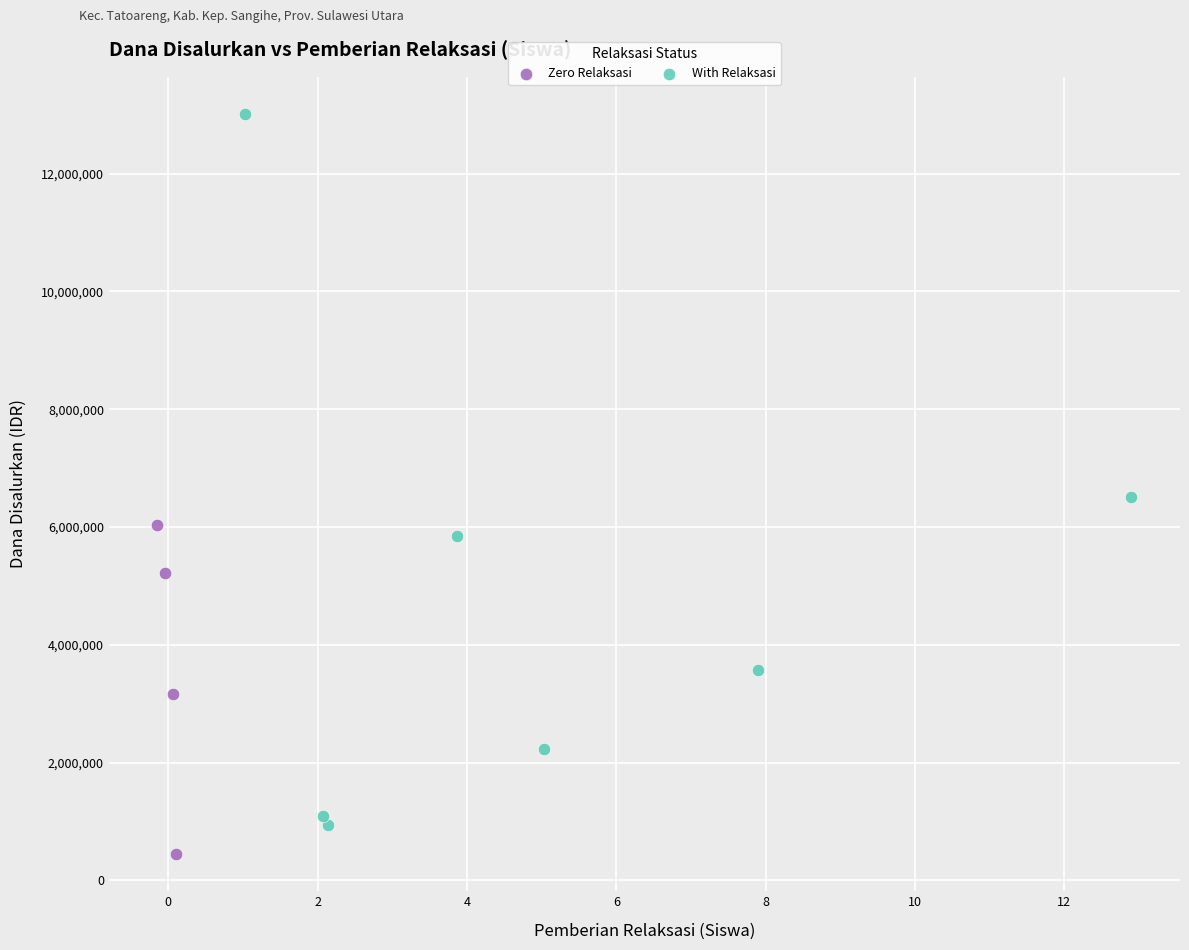

Which series has the largest Y range (max minus min)?

With Relaksasi